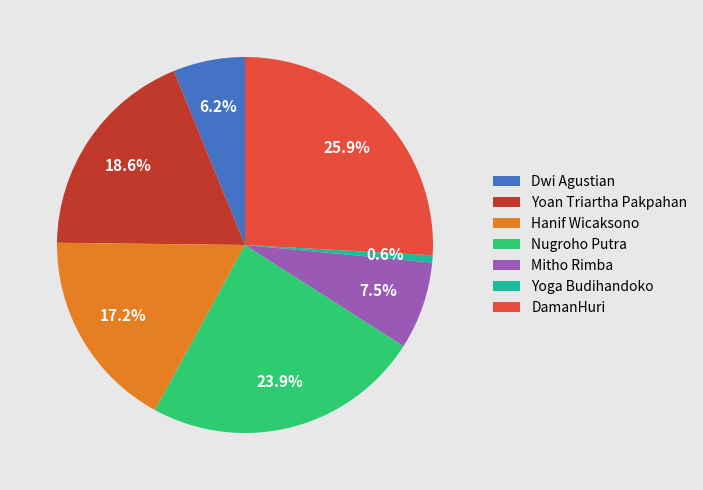

Rank the categories by value from lowest to highest.

Yoga Budihandoko, Dwi Agustian, Mitho Rimba, Hanif Wicaksono, Yoan Triartha Pakpahan, Nugroho Putra, DamanHuri